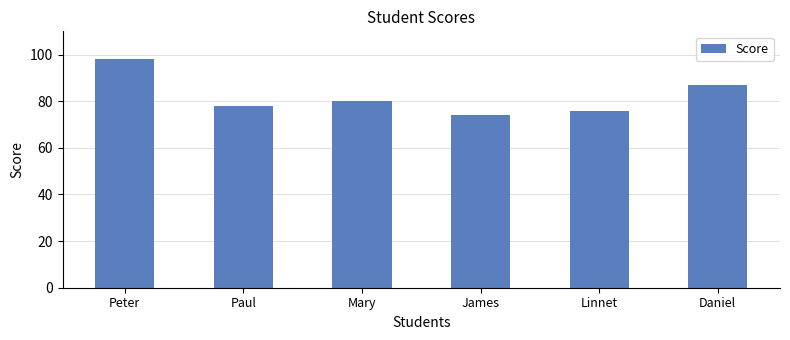

Is it true that the value at James is 74?

True